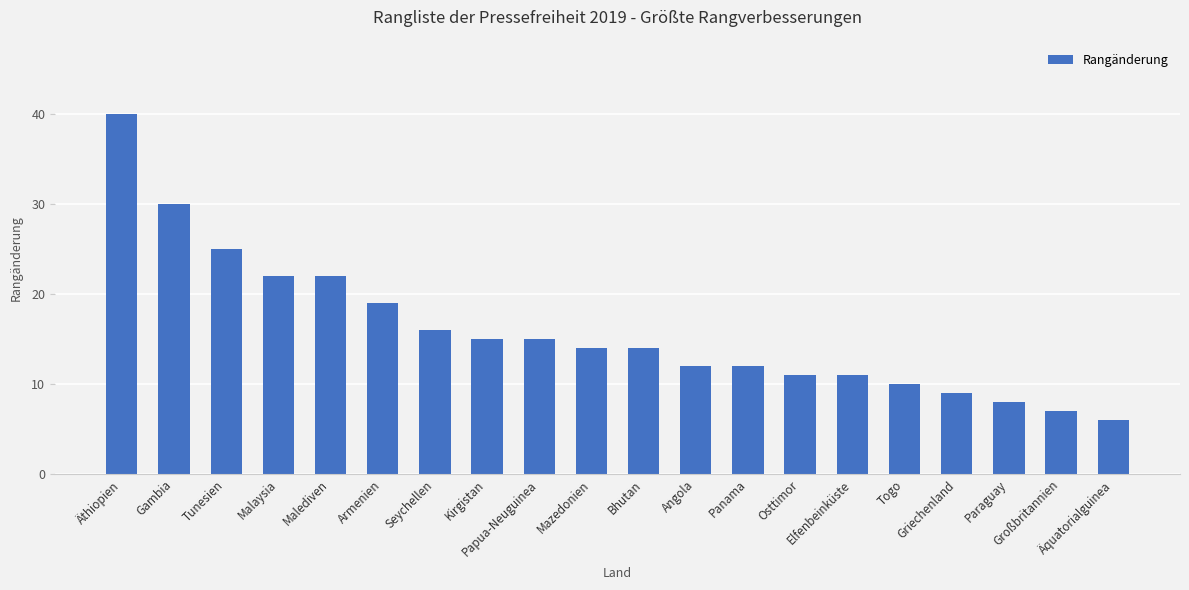

Reading left to right, list all the values displayed in this chart.

40	30	25	22	22	19	16	15	15	14	14	12	12	11	11	10	9	8	7	6